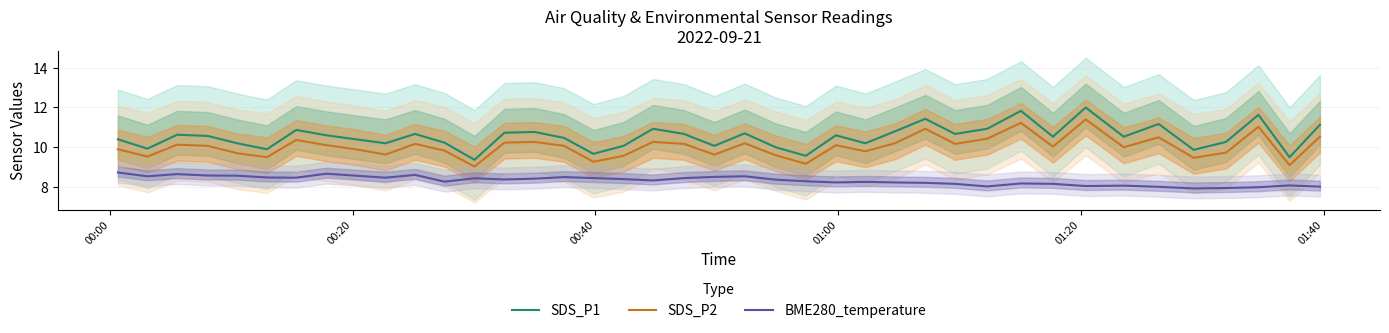

True or false: SDS_P1 and SDS_P2 intersect in this chart.

False